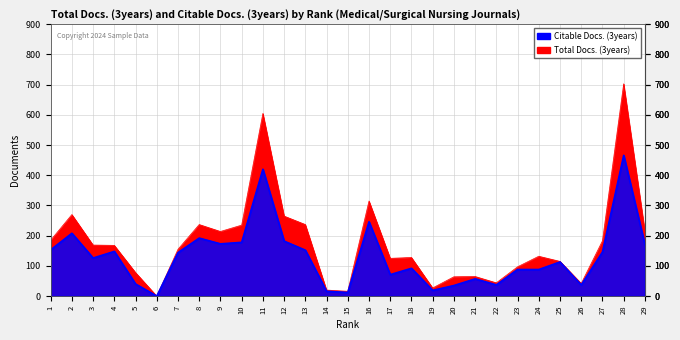

How many values in the Citable Docs. (3years) series exceed 126?

14